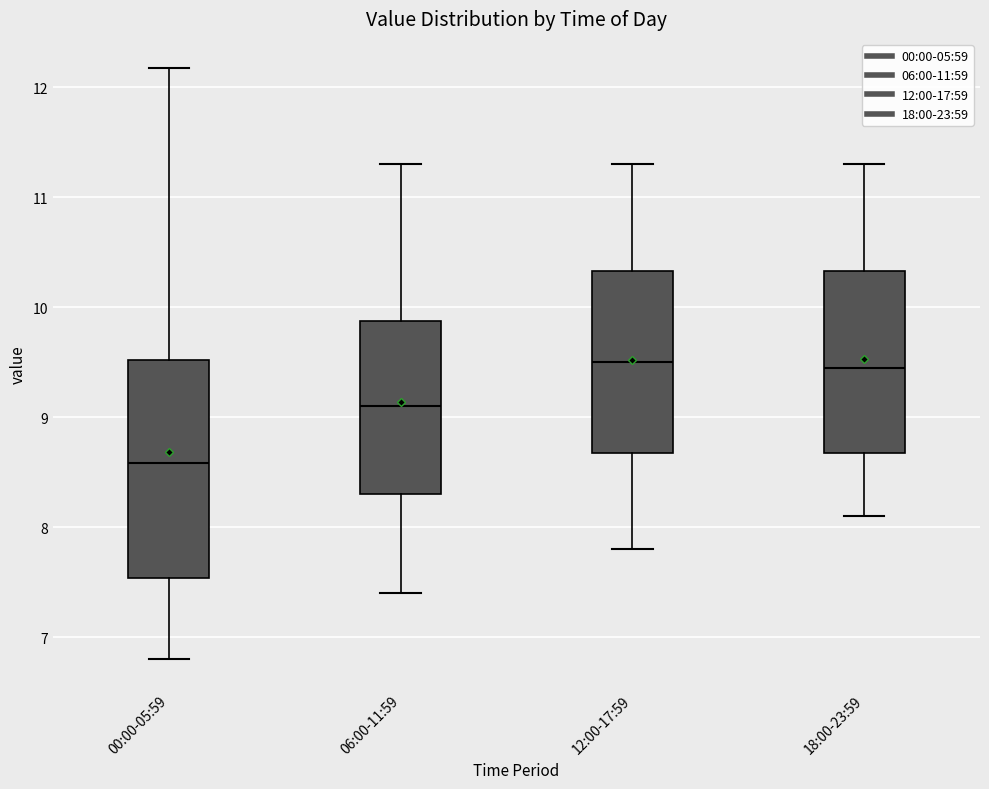

Which box has the lowest median line?

00:00-05:59